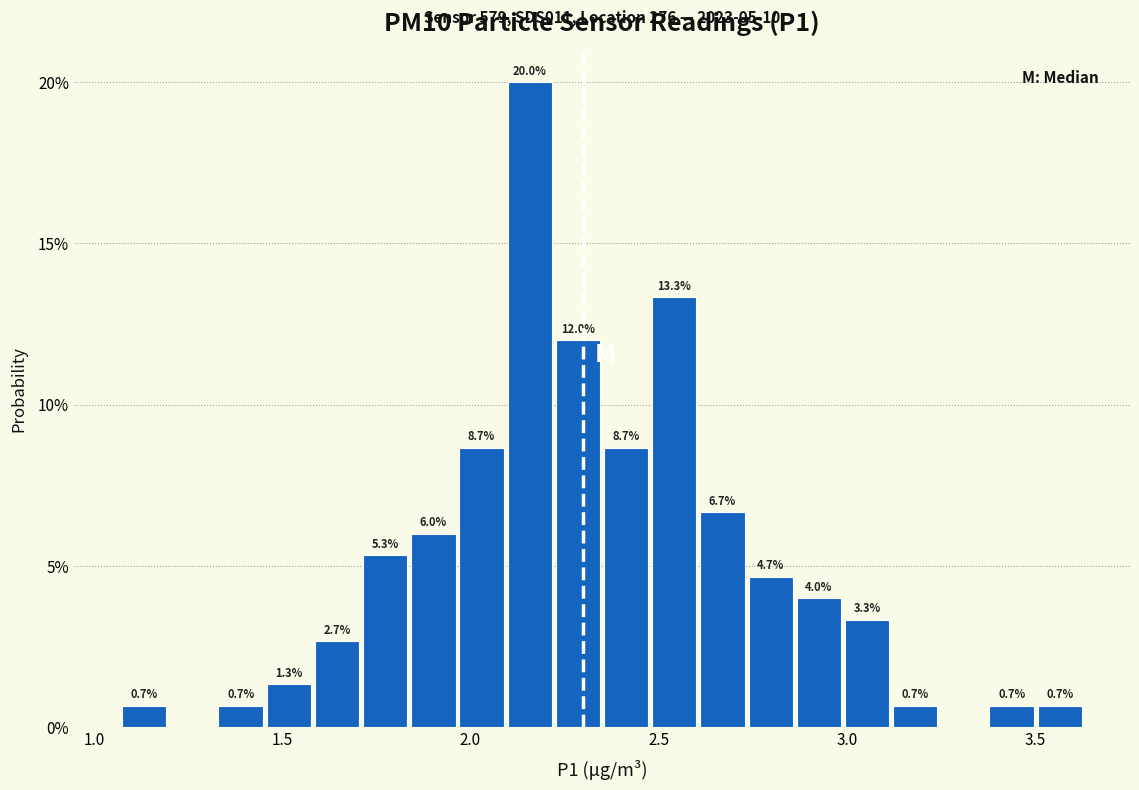

Around what value on the x-axis is the tallest bar? Give the approximate position of its centre, as read against the axis.

2.15